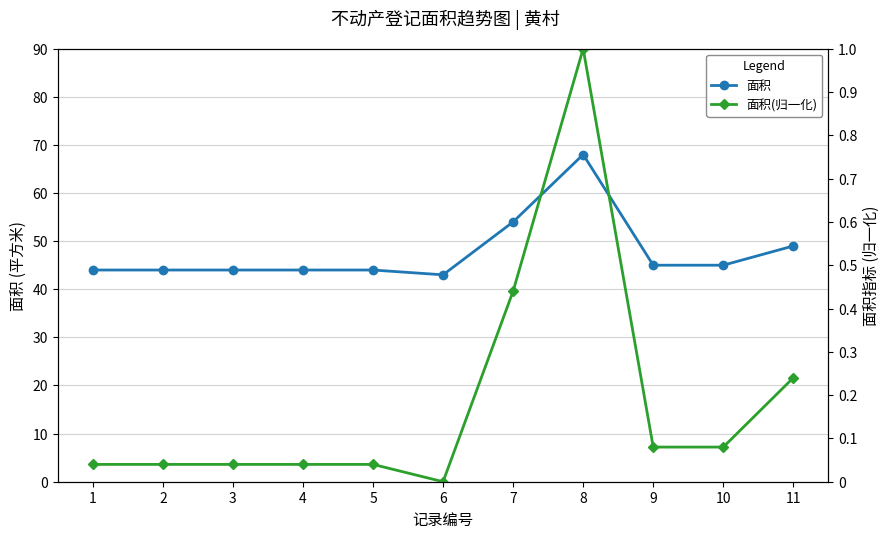

True or false: 面积(归一化) has a value of 0.1 at 4.

False